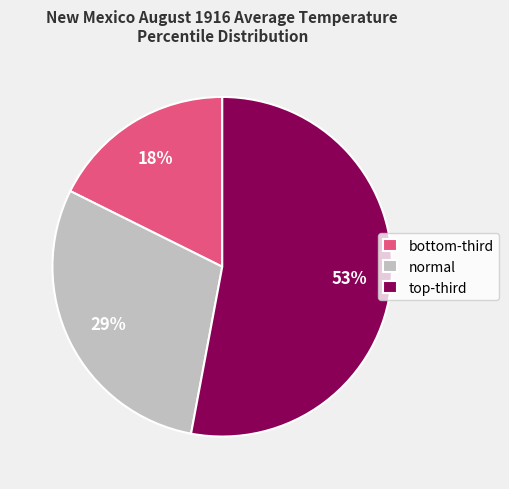

To the nearest percent, what percentage of the pie is normal?

29%